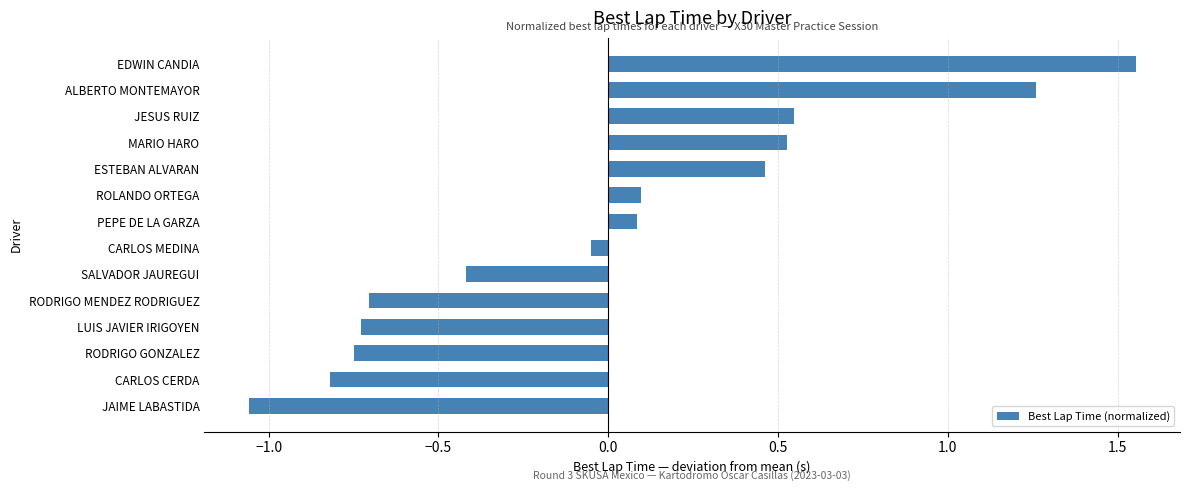

What is the difference between the maximum and minimum values?

2.6